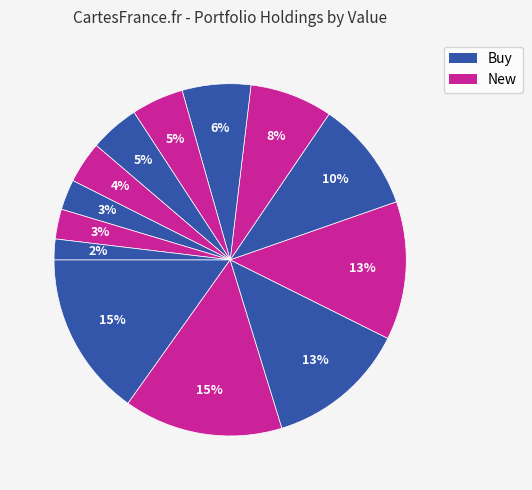

Count the number of slices in the pie.

13